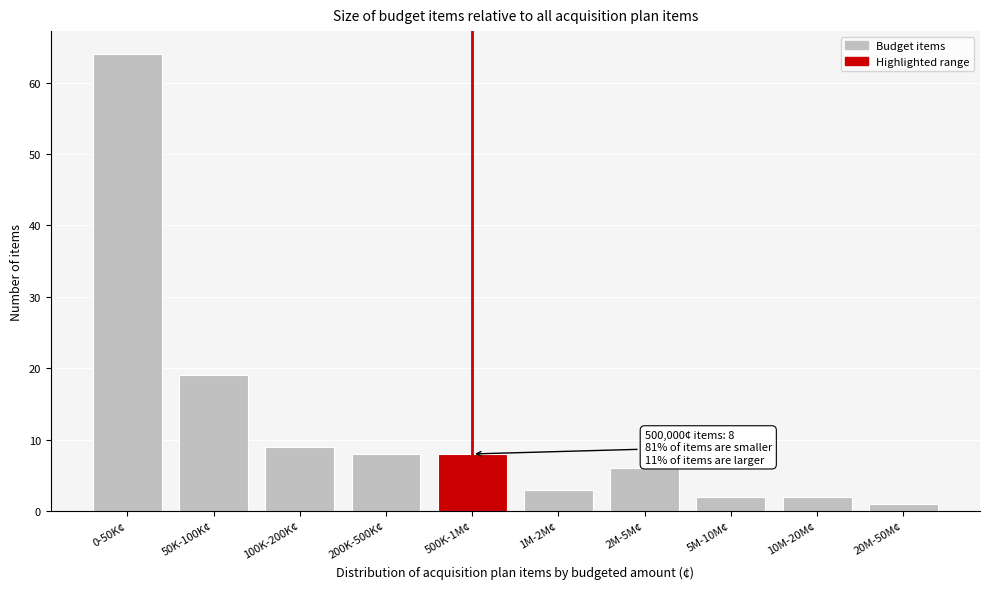

Reading right to left, extract all data points from this chart.

20M-50M¢=1	10M-20M¢=2	5M-10M¢=2	2M-5M¢=6	1M-2M¢=3	500K-1M¢=8	200K-500K¢=8	100K-200K¢=9	50K-100K¢=19	0-50K¢=64